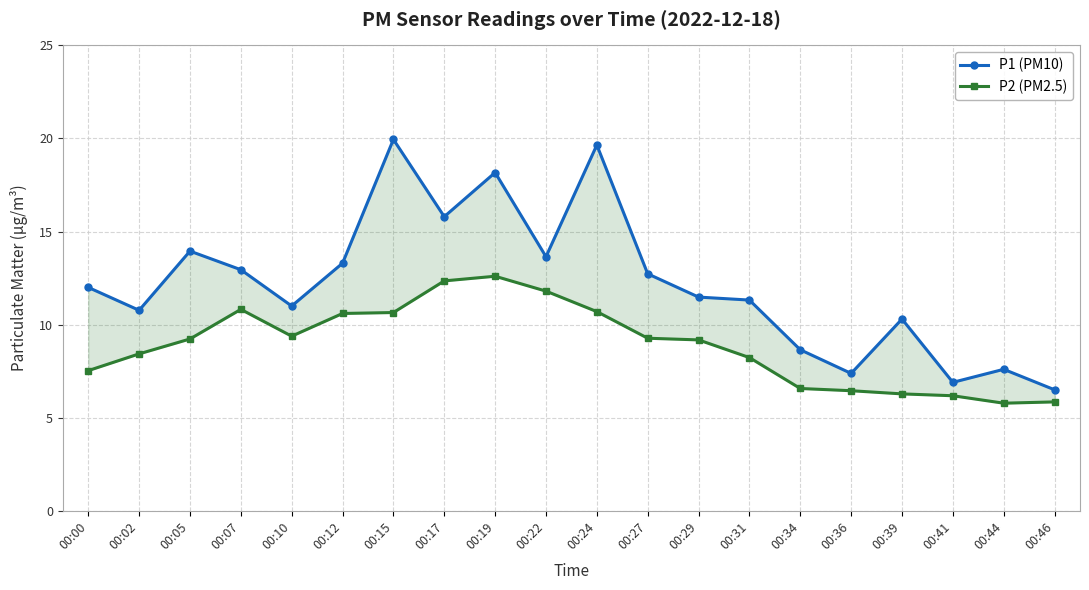

Is it true that P1 (PM10) equals 1.9 at 00:44?

False